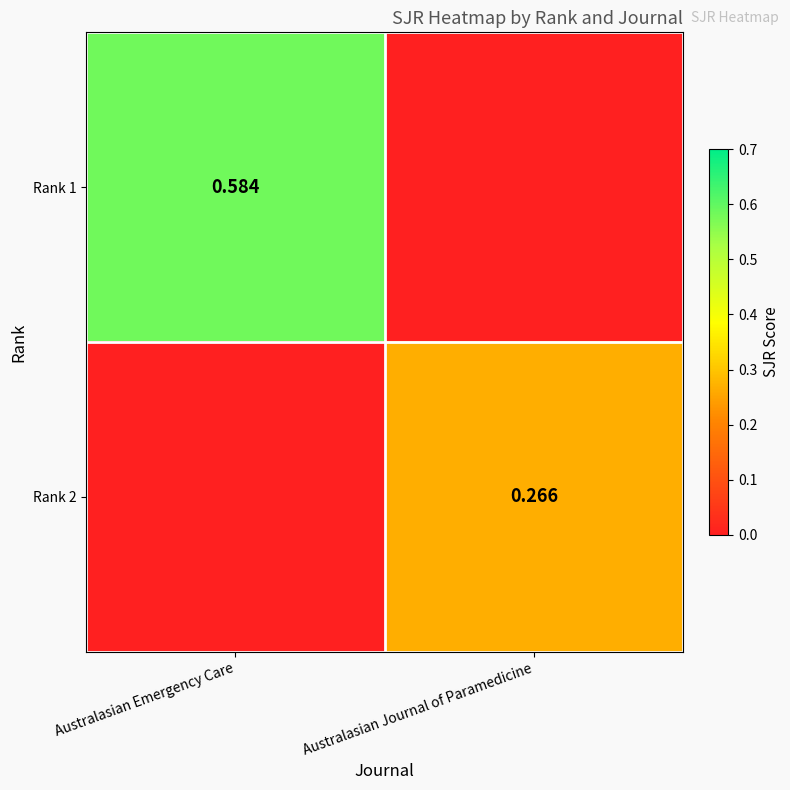

What is the difference between the maximum and minimum values in the Rank 1 series?

0.6